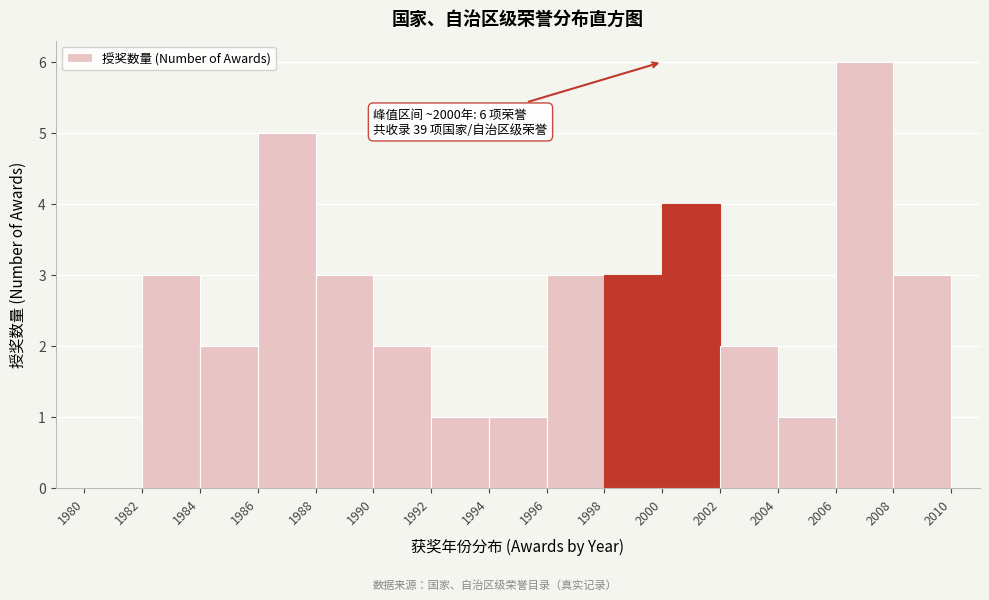

Over which range of the x-axis is the bar tallest?

2006 to 2008